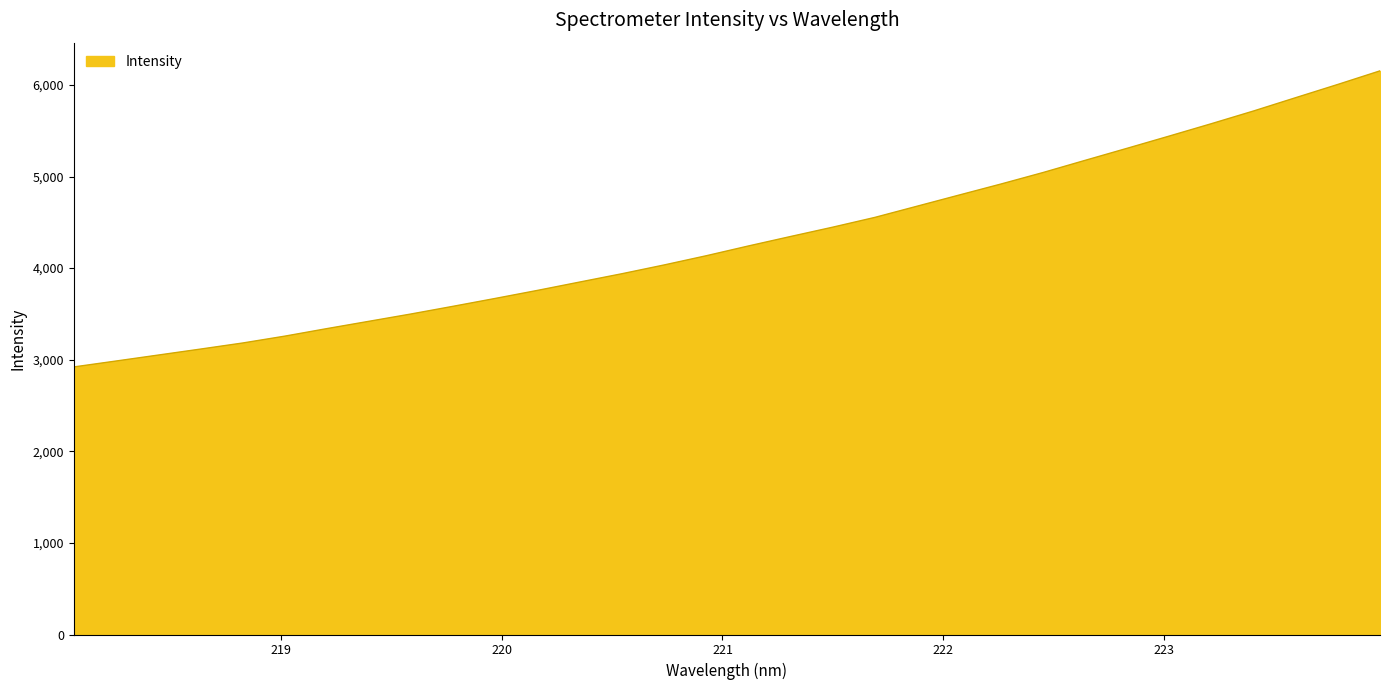

What is the difference between the maximum and minimum values?

3232.7